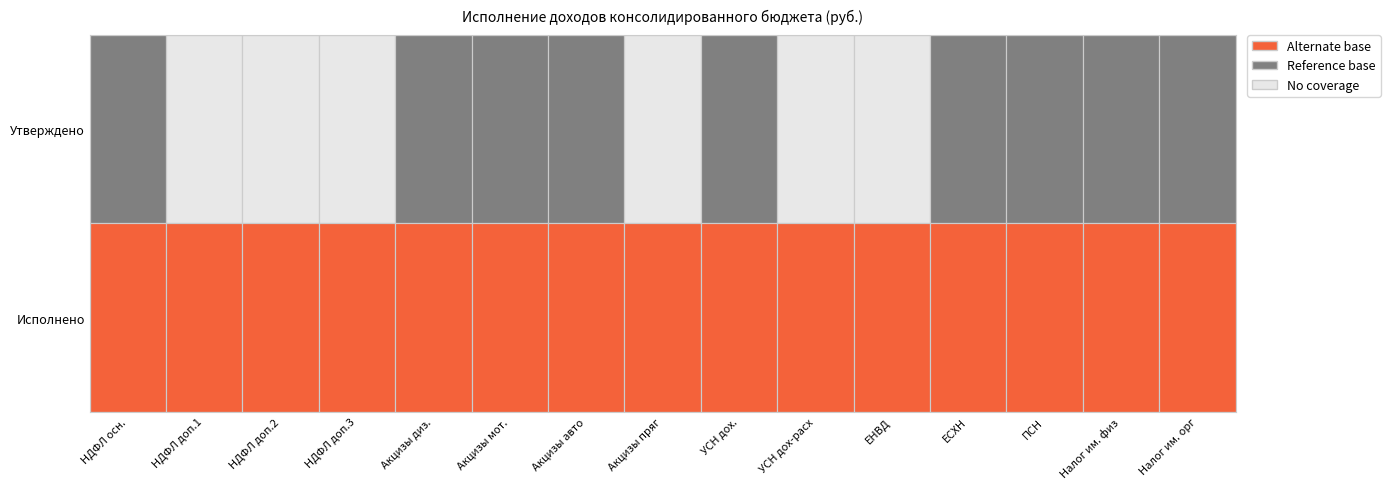

How many values in the ЕНВД series exceed 438?

1